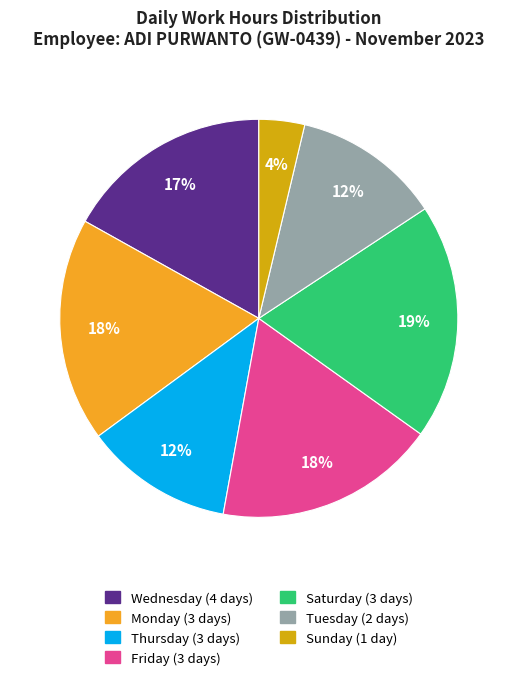

Is there a majority slice in this chart?

No